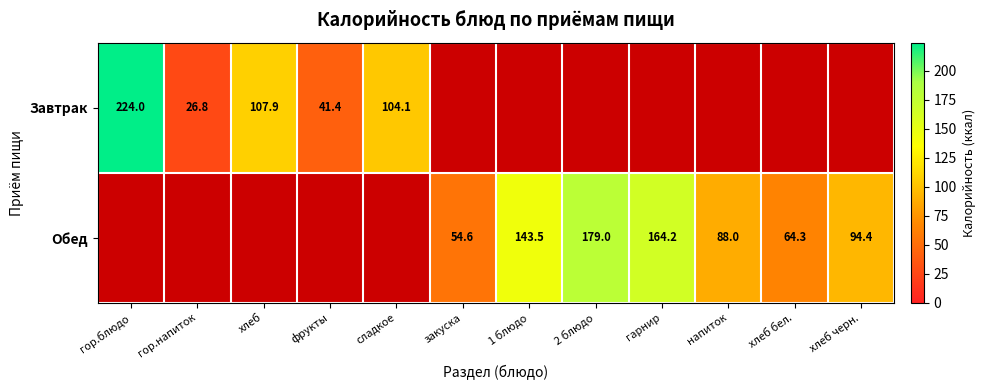

Count the number of data series in this chart.

2